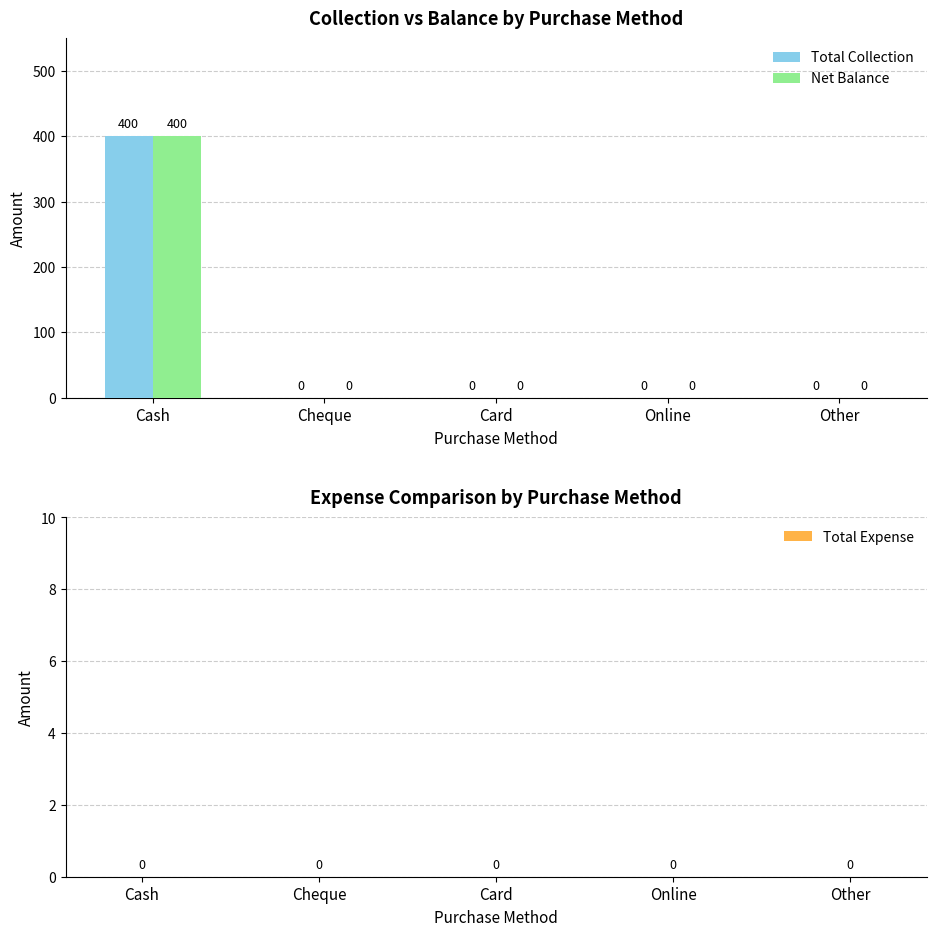

Which label corresponds to the largest value in the chart?

Cash